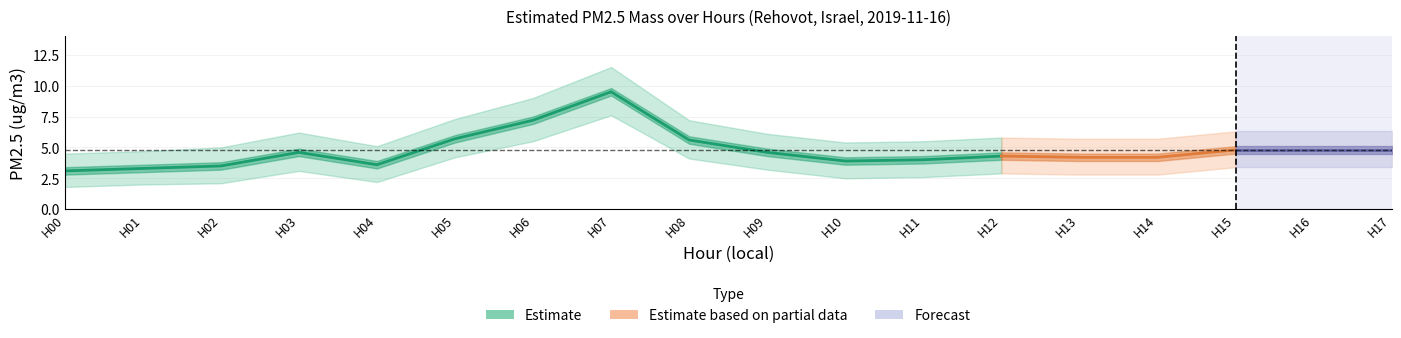

Is it true that upper_band equals 5.5 at 11?

True